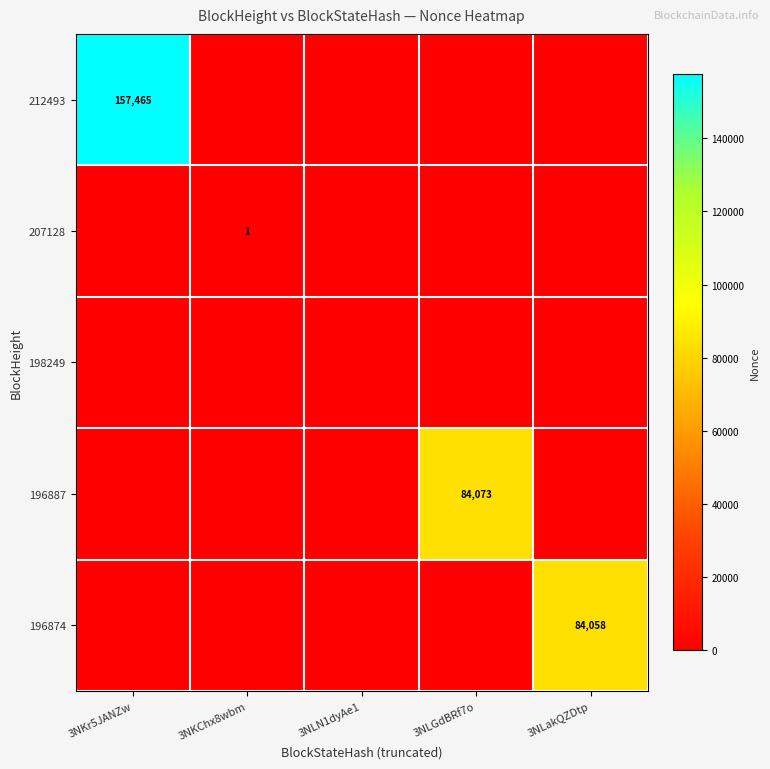

How many categories are shown in the chart?

5